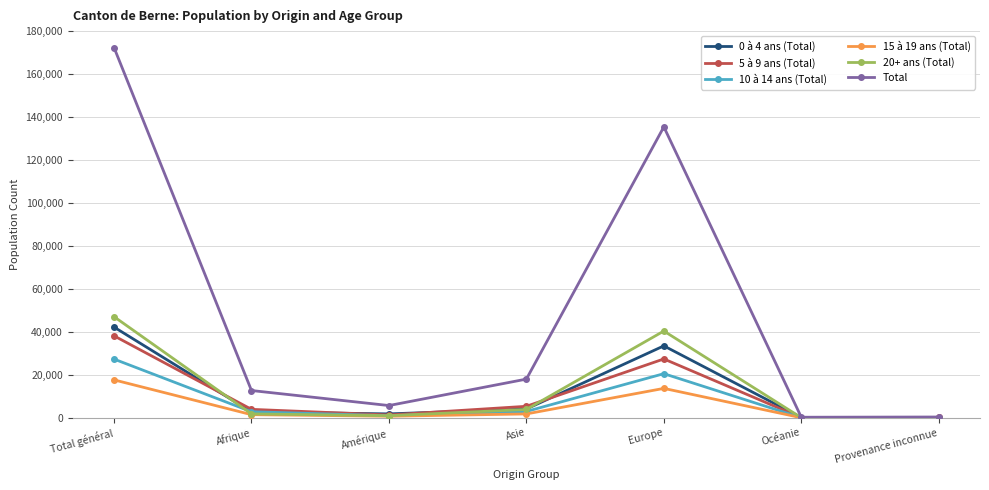

Which series has the largest total across all categories?

Total